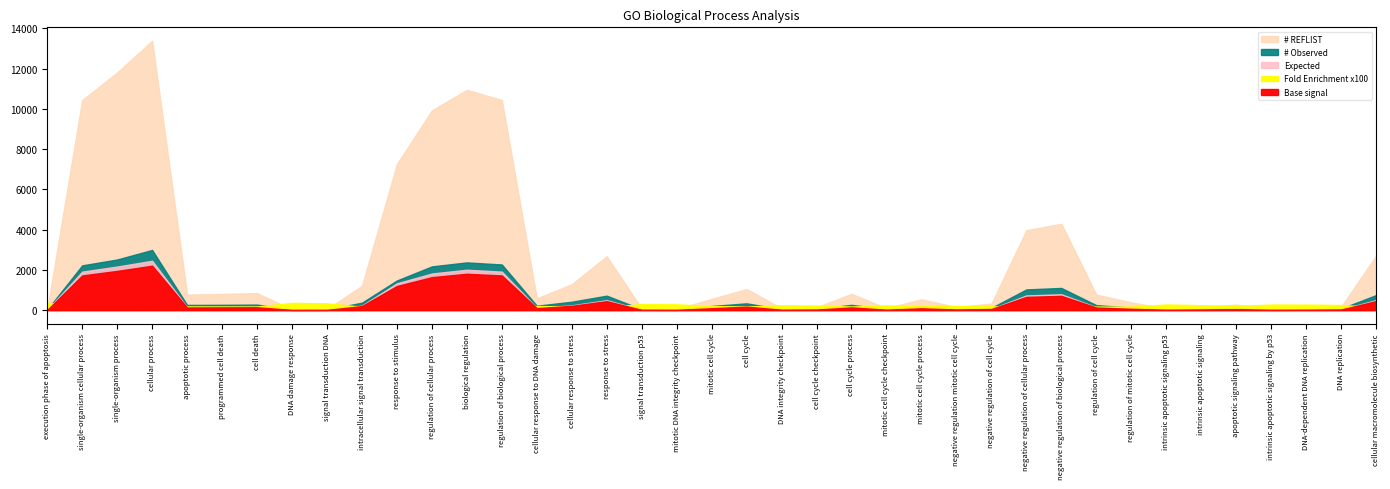

The value of Expected at regulation of cellular process is 552.0. True or false?

False